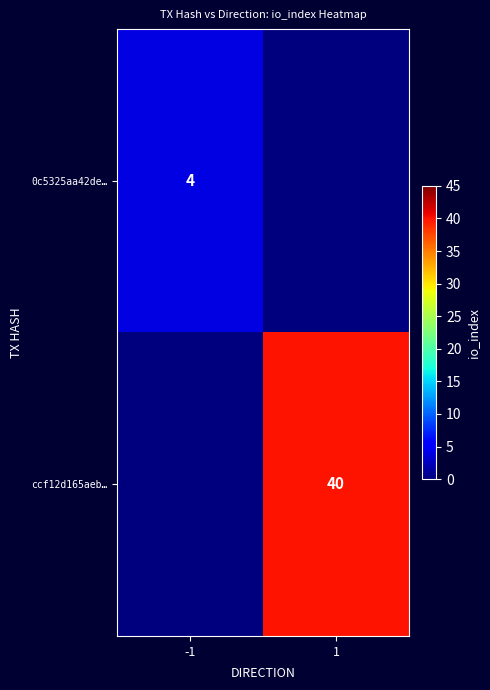

Is the value of 0c5325aa42de… at -1 greater than the value of ccf12d165aeb… at 1?

No